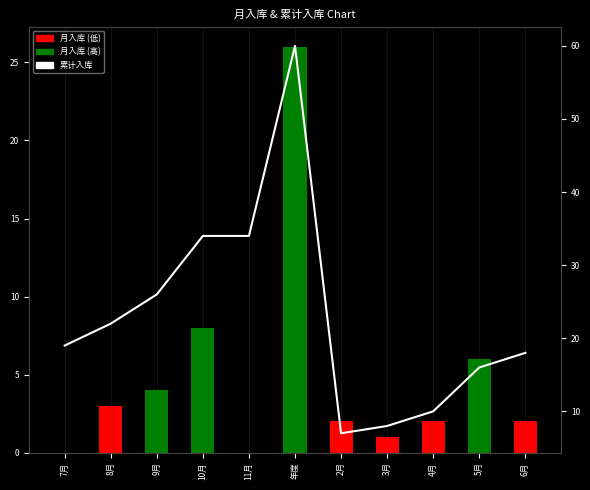

What is the minimum value shown in the chart?

7